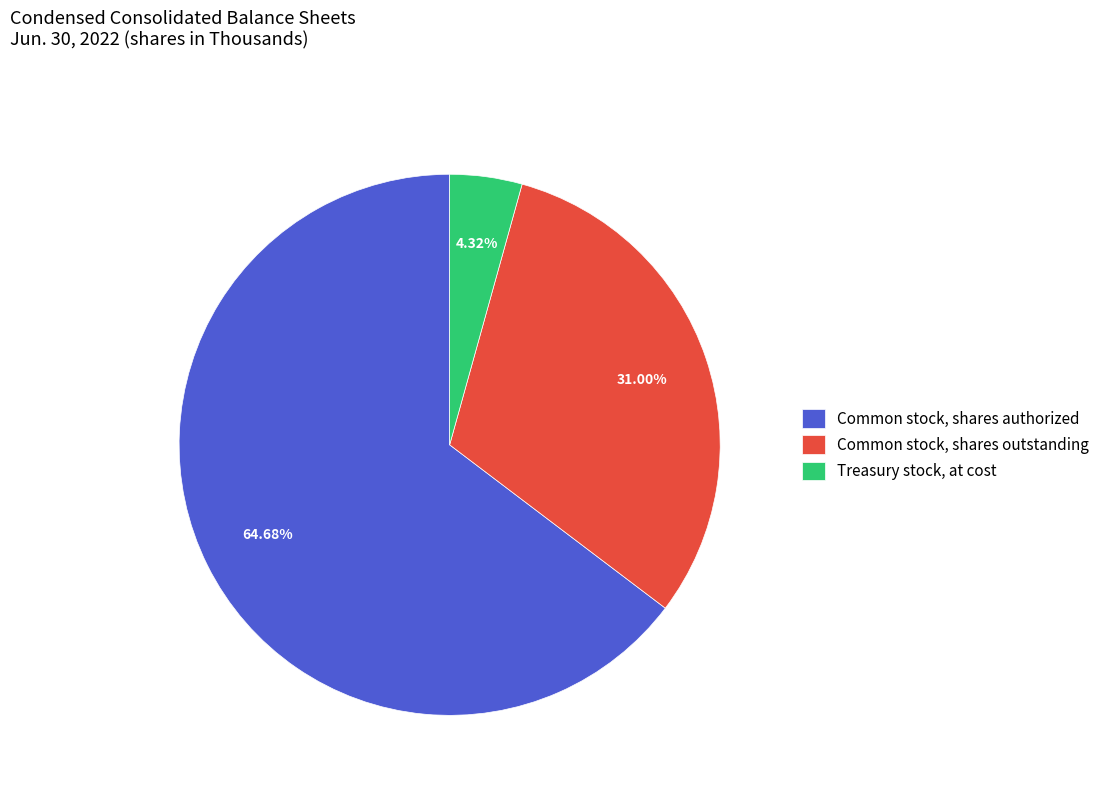

Which slice represents more than half of the pie?

Common stock, shares authorized